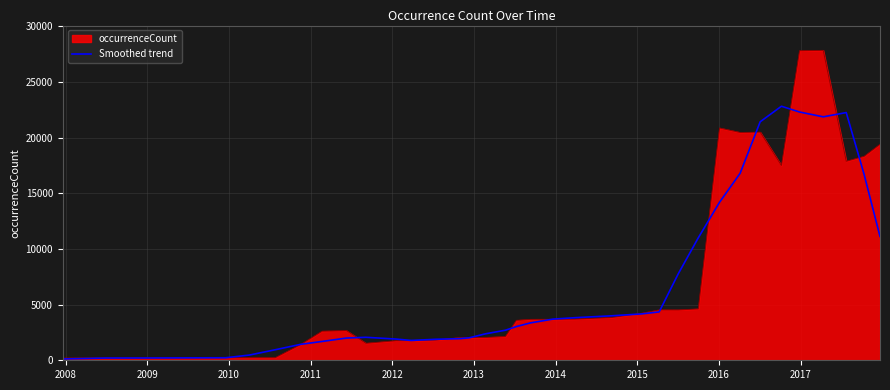

List the series in order of their peak value, highest first.

occurrenceCount, Smoothed trend